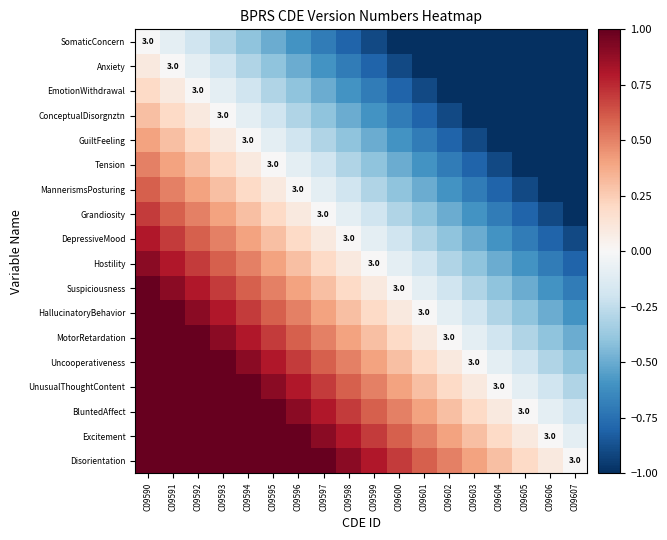

What is the average value of the Uncooperativeness series?

0.4